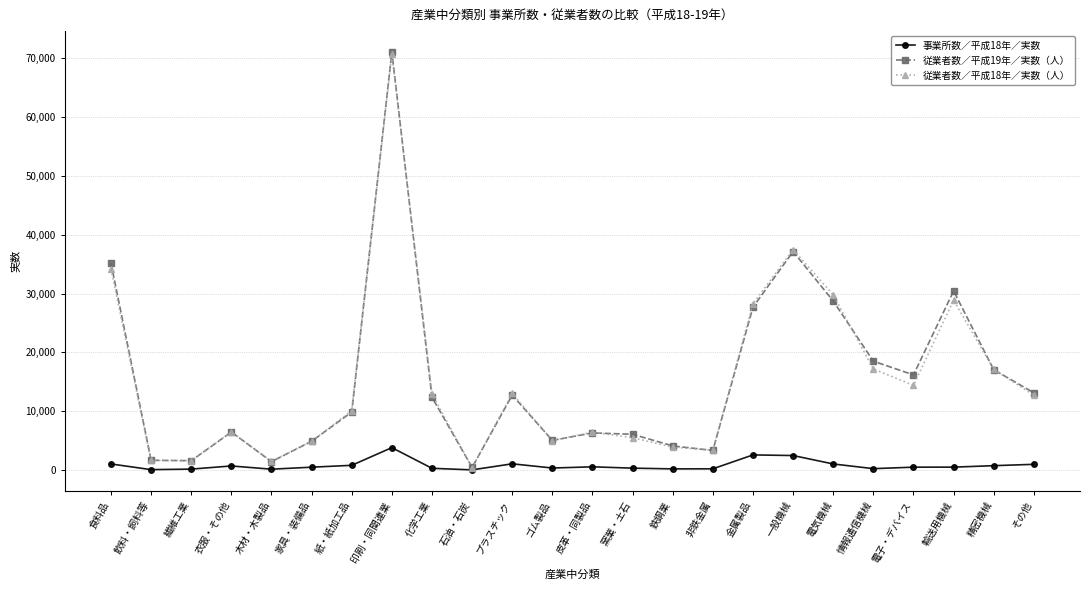

What is the sum of the 事業所数／平成18年／実数 values at 電気機械 and 化学工業?

1314